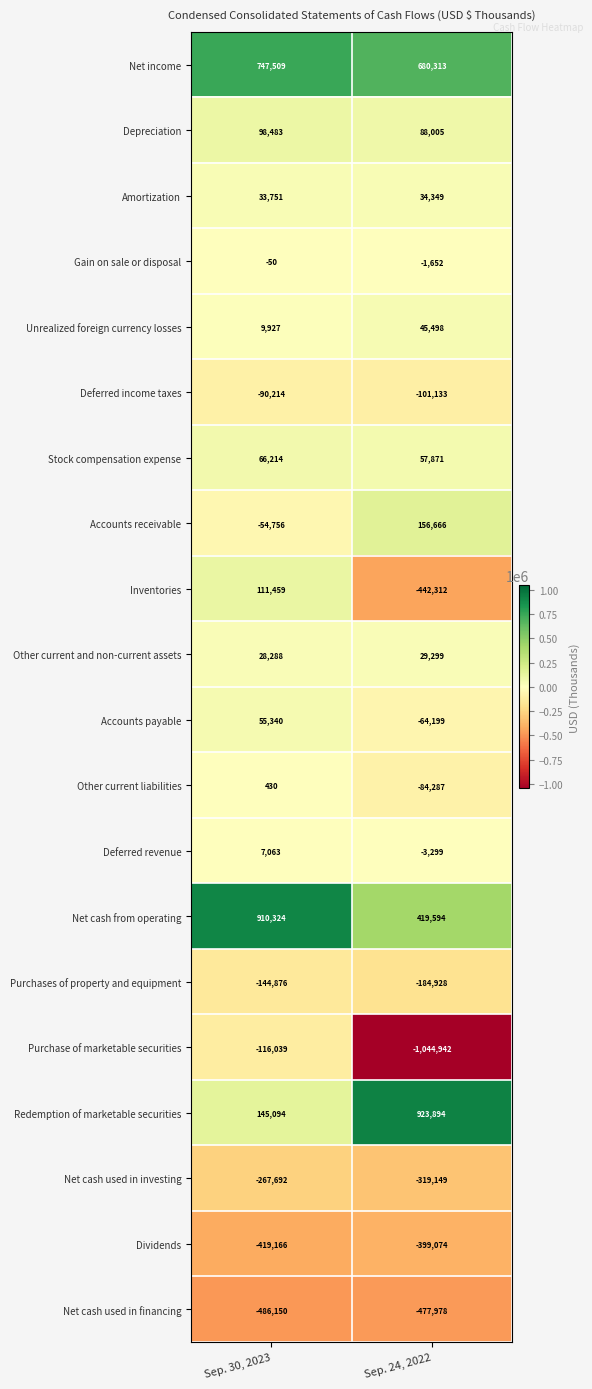

Read the Gain on sale or disposal value at Sep. 30, 2023, to the nearest 50.

-50